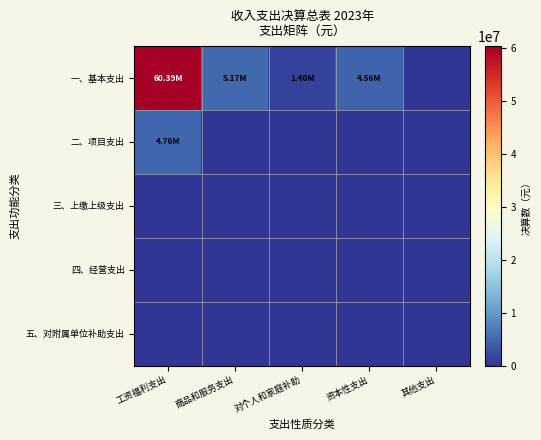

Reading right to left, transcribe all the data shown in this chart.

一、基本支出: 其他支出=0.0	资本性支出=4562141.5	对个人和家庭补助=1400147.0	商品和服务支出=5169369.7	工资福利支出=60392228.9
二、项目支出: 其他支出=0.0	资本性支出=0.0	对个人和家庭补助=0.0	商品和服务支出=0.0	工资福利支出=4757709.2
三、上缴上级支出: 其他支出=0.0	资本性支出=0.0	对个人和家庭补助=0.0	商品和服务支出=0.0	工资福利支出=0.0
四、经营支出: 其他支出=0.0	资本性支出=0.0	对个人和家庭补助=0.0	商品和服务支出=0.0	工资福利支出=0.0
五、对附属单位补助支出: 其他支出=0.0	资本性支出=0.0	对个人和家庭补助=0.0	商品和服务支出=0.0	工资福利支出=0.0